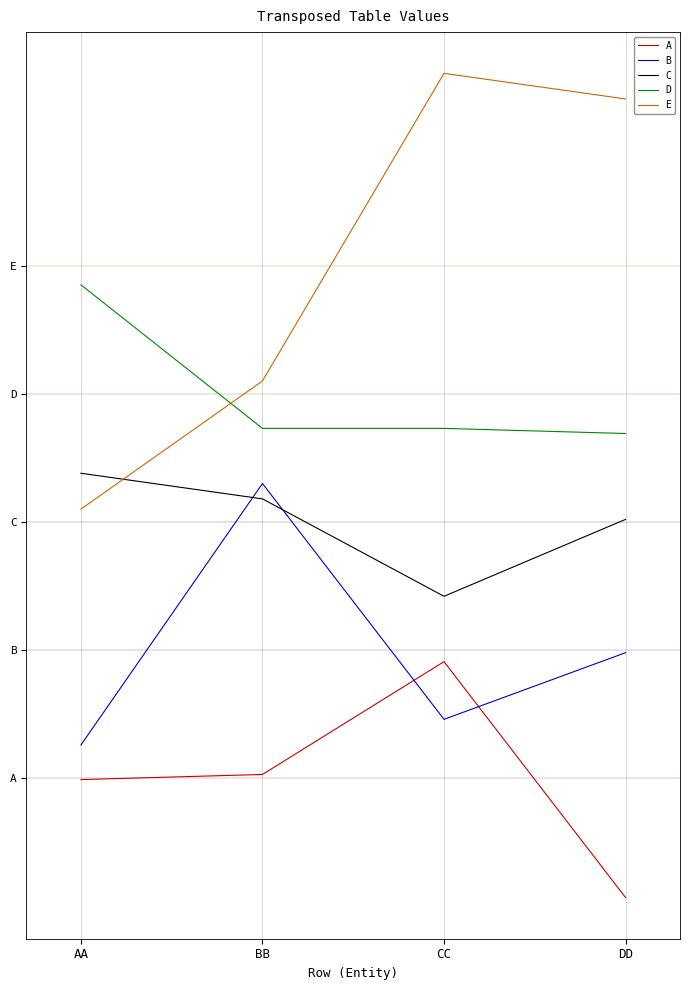

Is the value of D at BB greater than the value of E at BB?

No